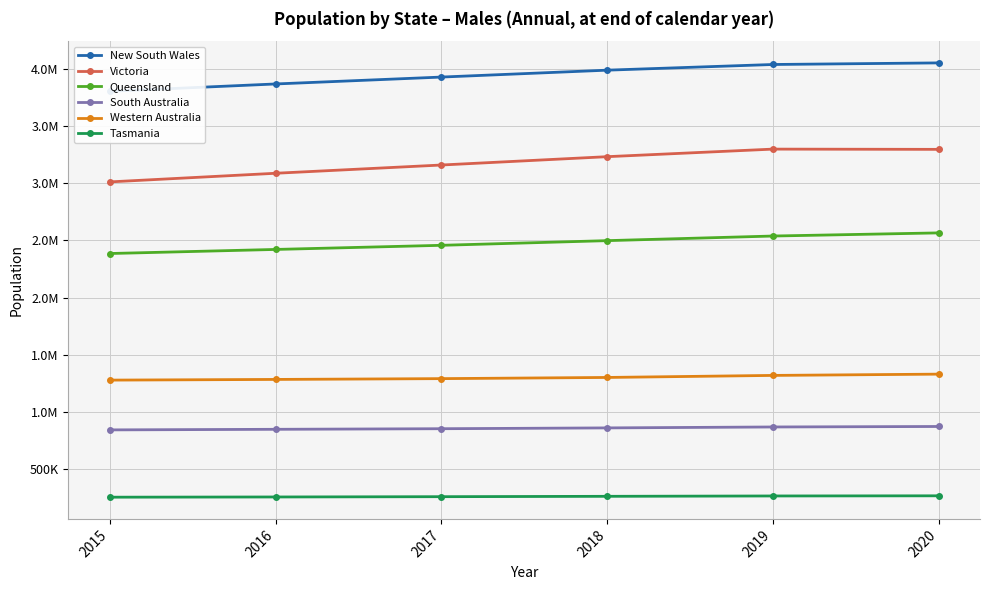

The Western Australia series shows 1319888 at 2019. True or false?

True